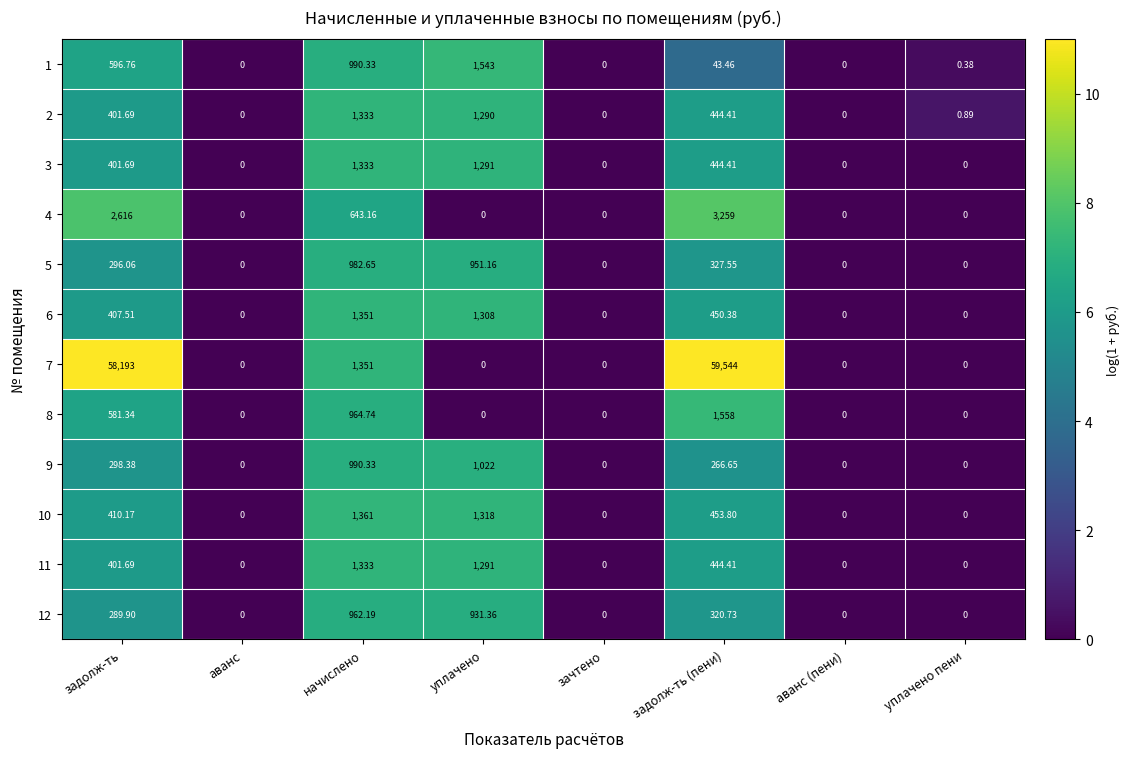

At which label does 3 reach its peak?

начислено